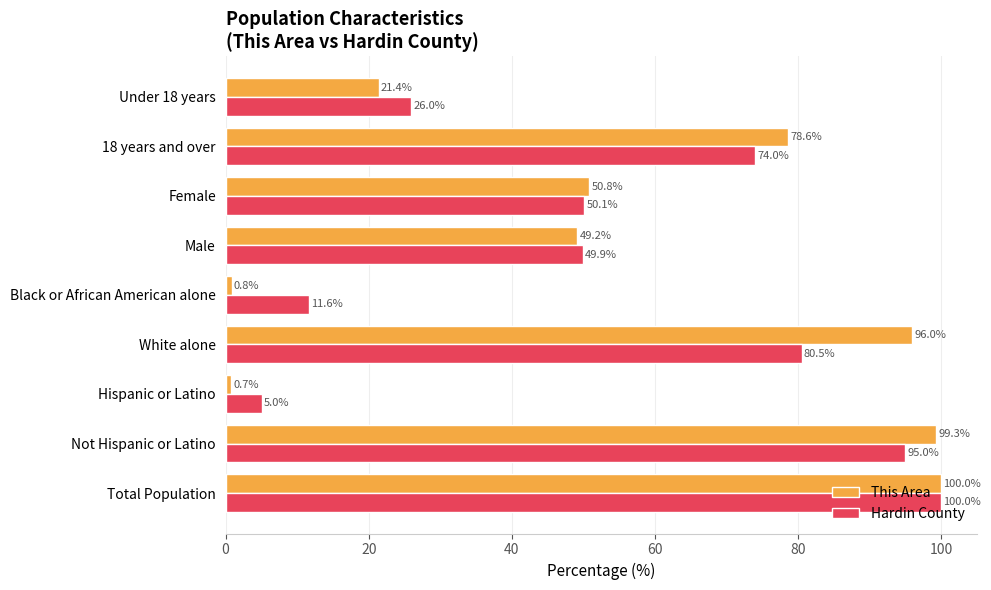

Rank the series by their average value, from lowest to highest.

Hardin County, This Area